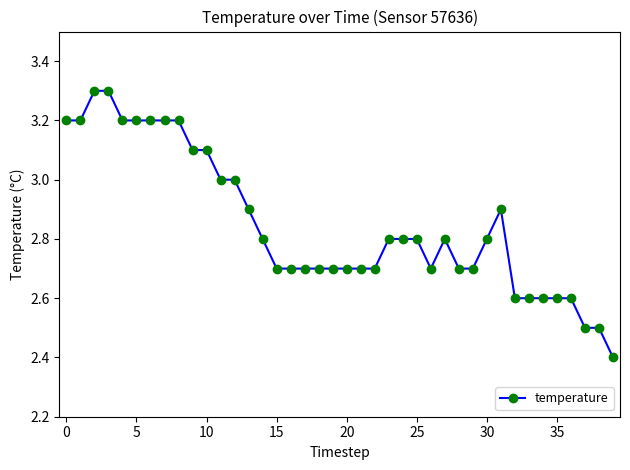

True or false: the data has more than 0 interior local peaks.

True